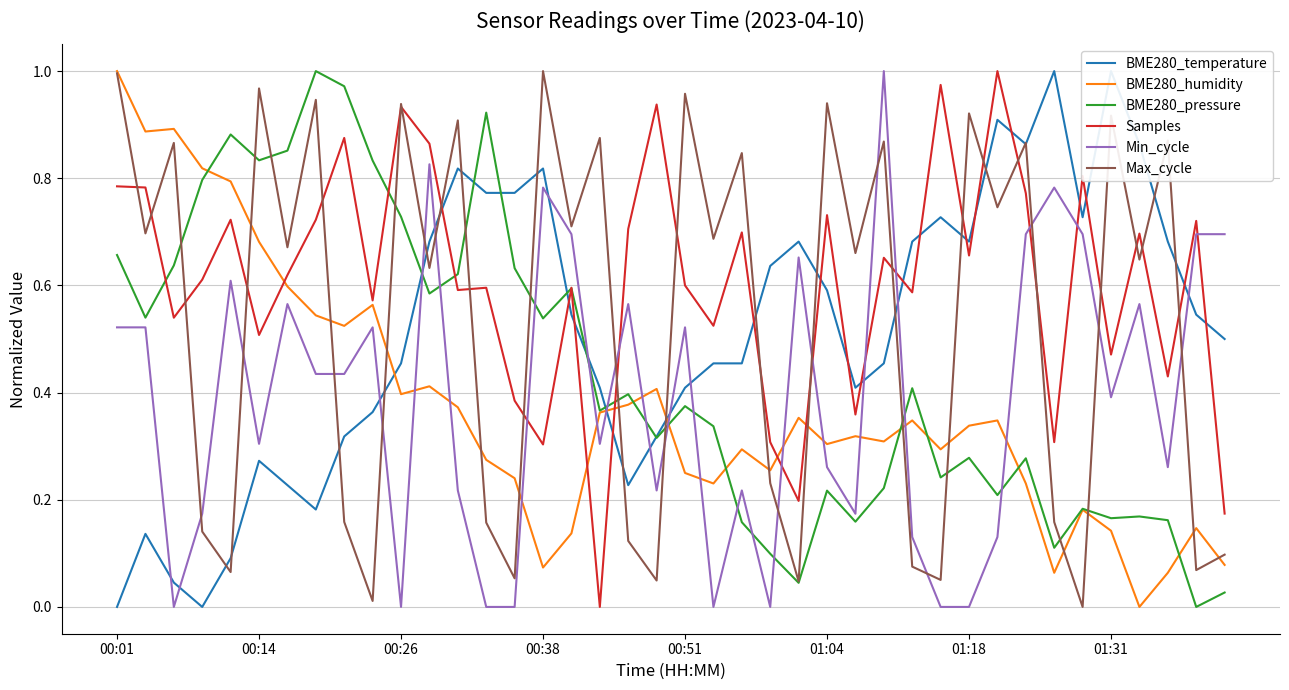

Rank the series by their maximum value, from highest to lowest.

BME280_temperature, BME280_humidity, BME280_pressure, Samples, Min_cycle, Max_cycle